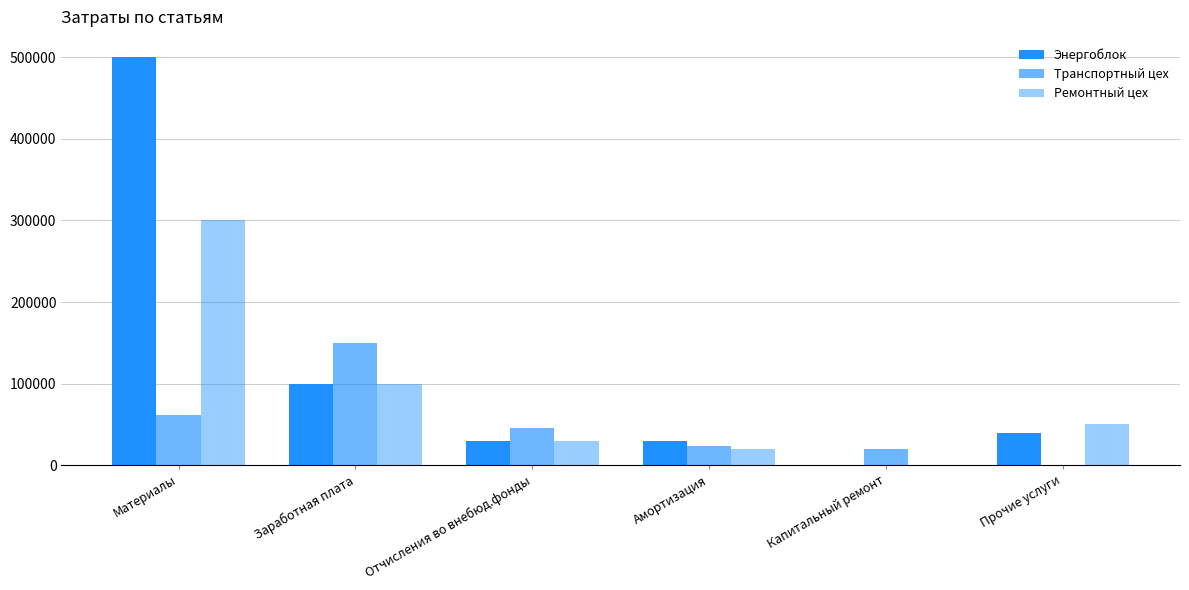

The value of Транспортный цех at Отчисления во внебюд.фонды is 45000. True or false?

True